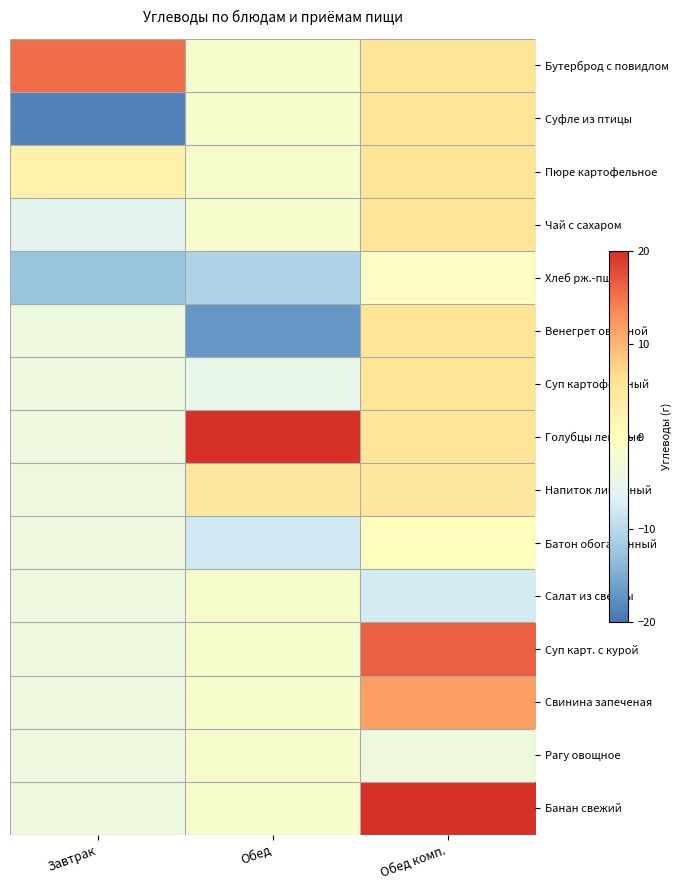

At which category is the sum across all series the highest?

Обед комп.